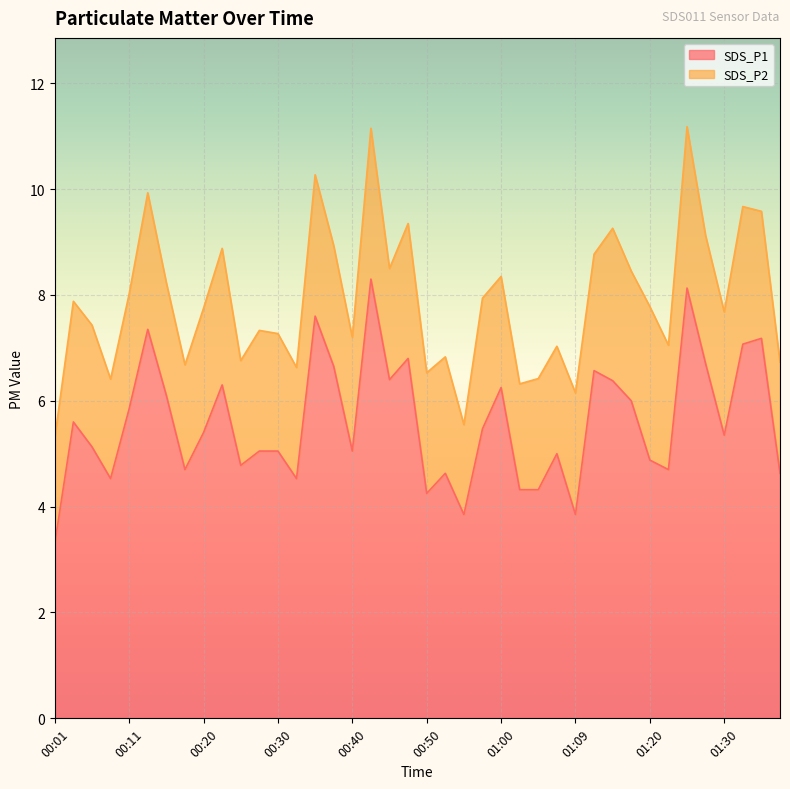

Approximately how many times larger is the value at 01:25 compared to 00:50?

1.9